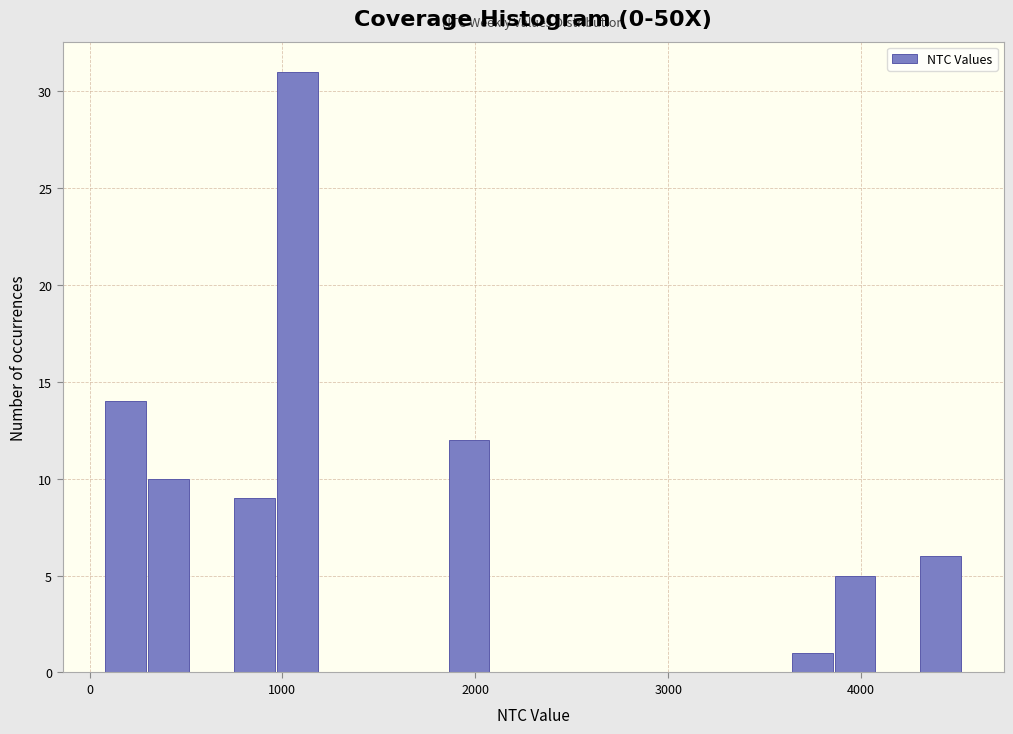

Read against the x-axis, roughly where is the centre of the tallest bar?

1100